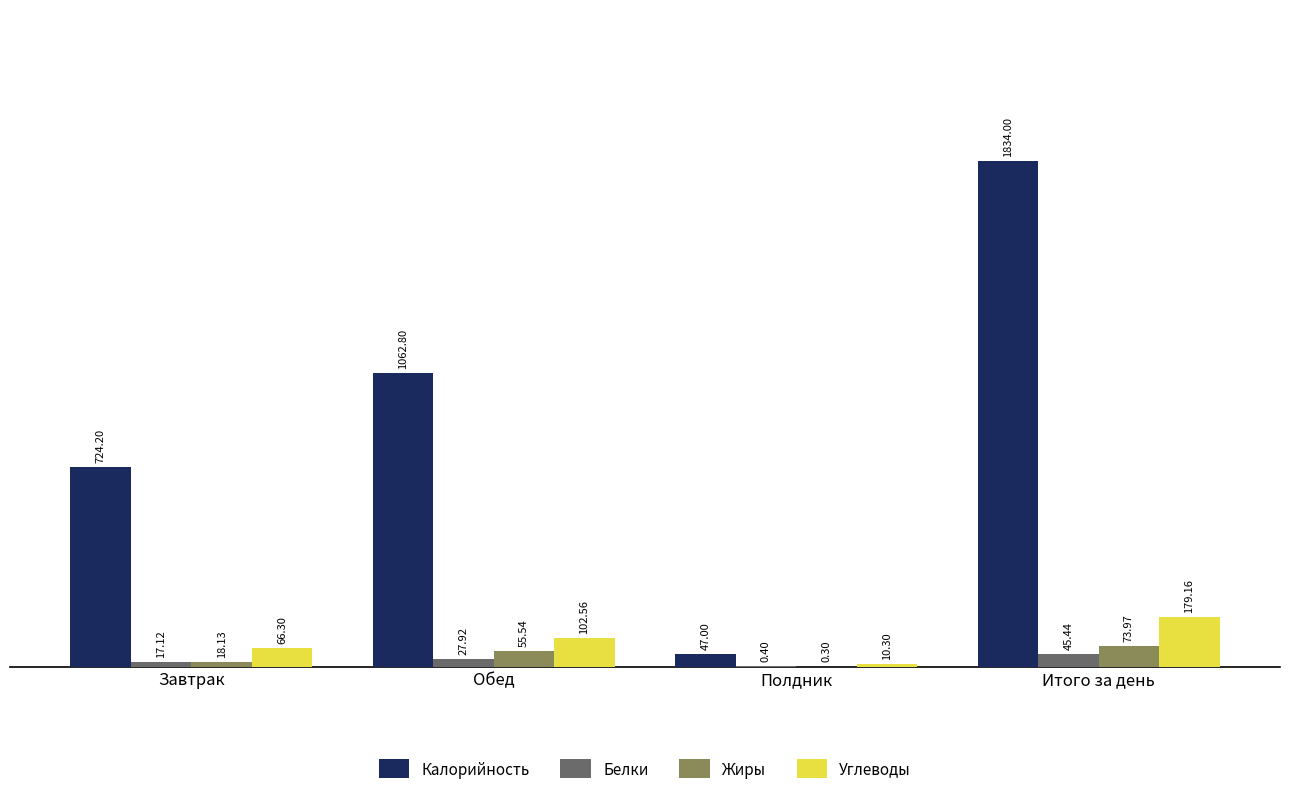

Which series has the largest range (max minus min)?

Калорийность